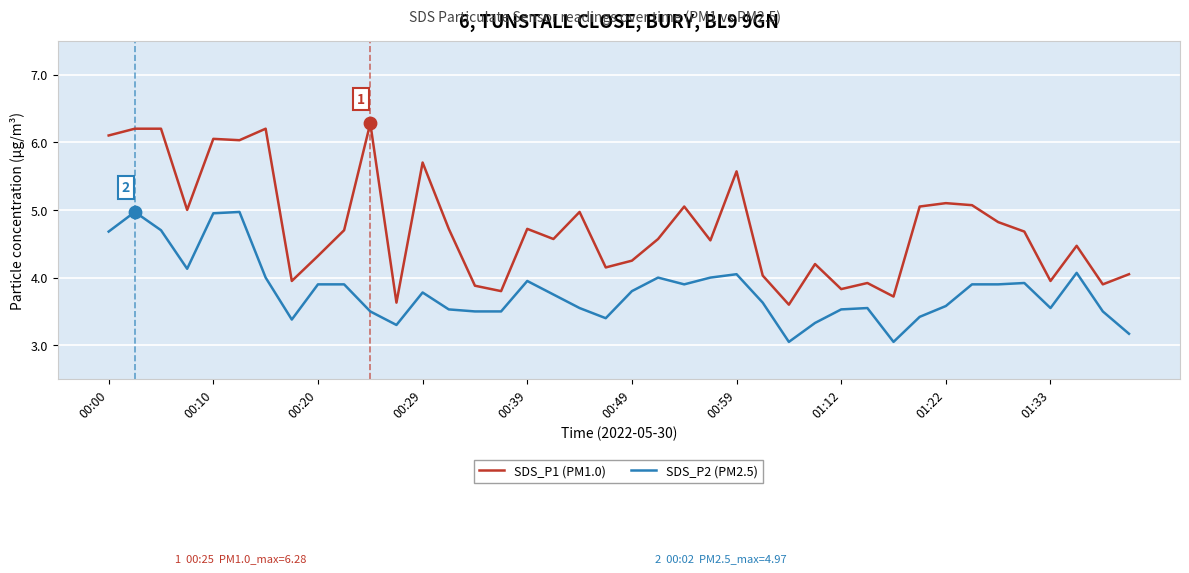

What are all the series names shown in the legend?

SDS_P1 (PM1.0), SDS_P2 (PM2.5)